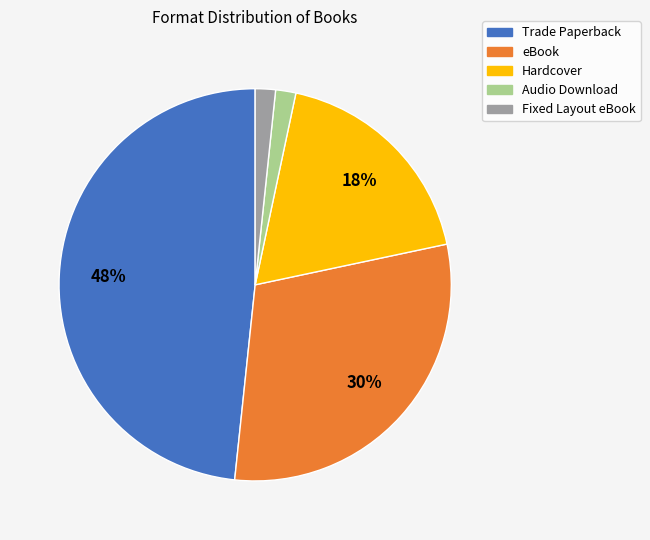

Which category has the biggest portion of the pie?

Trade Paperback